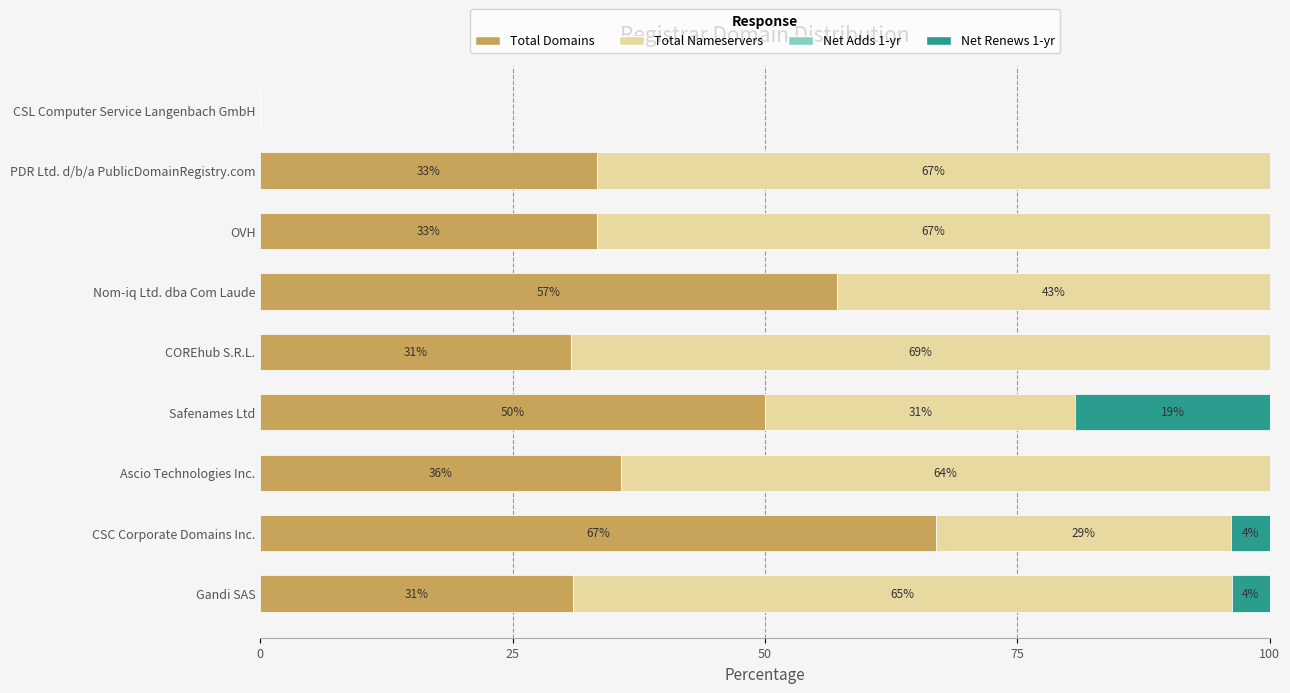

What is the total value across all series at OVH?

100.0